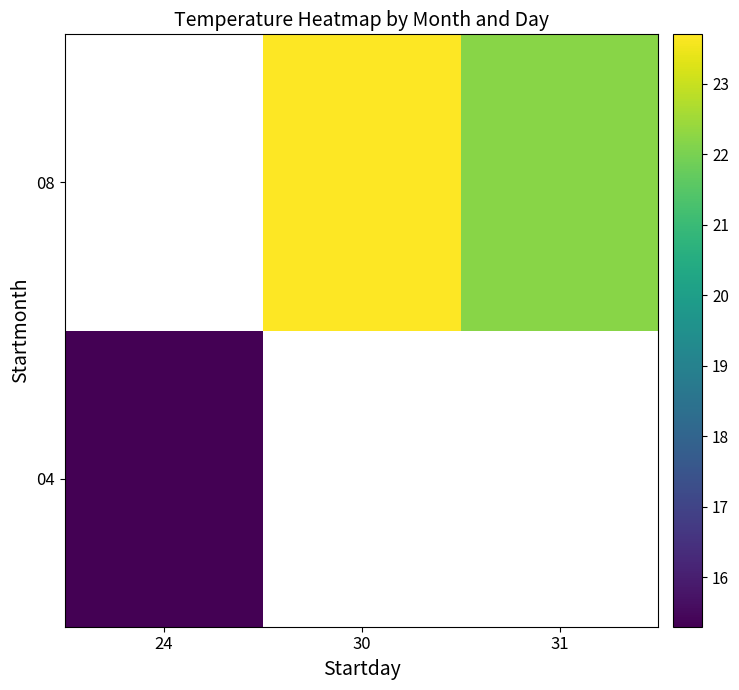

Which label corresponds to the smallest value in the chart?

24